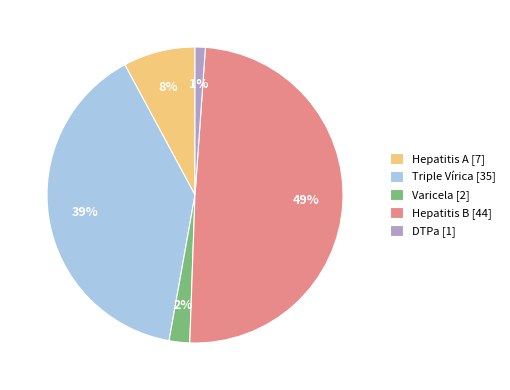

Is there a majority slice in this chart?

No